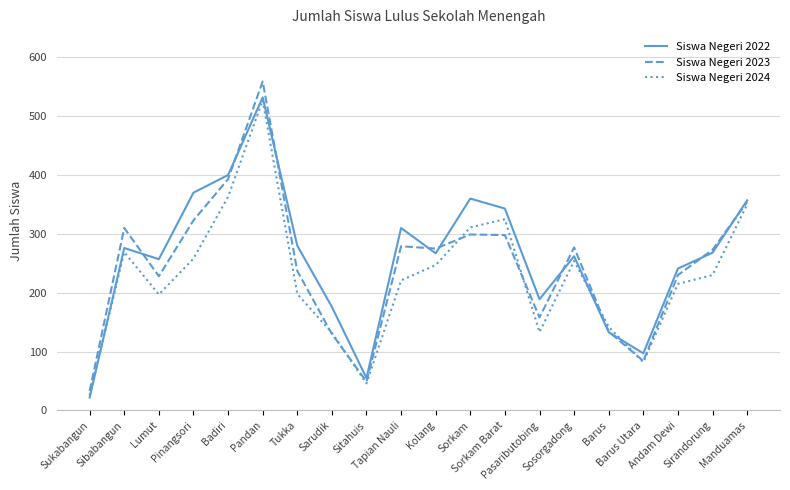

At how many categories does at least one series exceed 502?

1